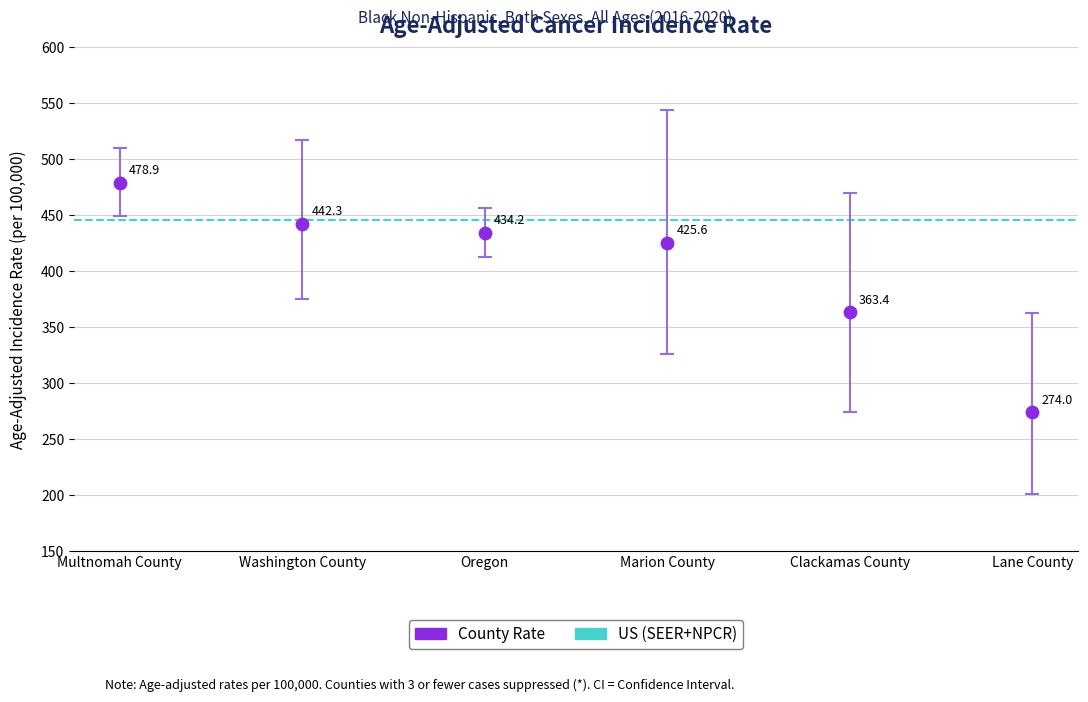

Is the value of Upper_CI at Washington County greater than the value of Rate at Washington County?

Yes